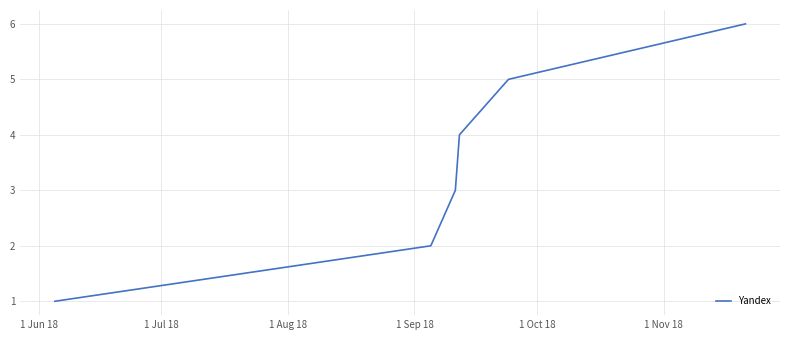

What is the difference between the maximum and second lowest values?

4